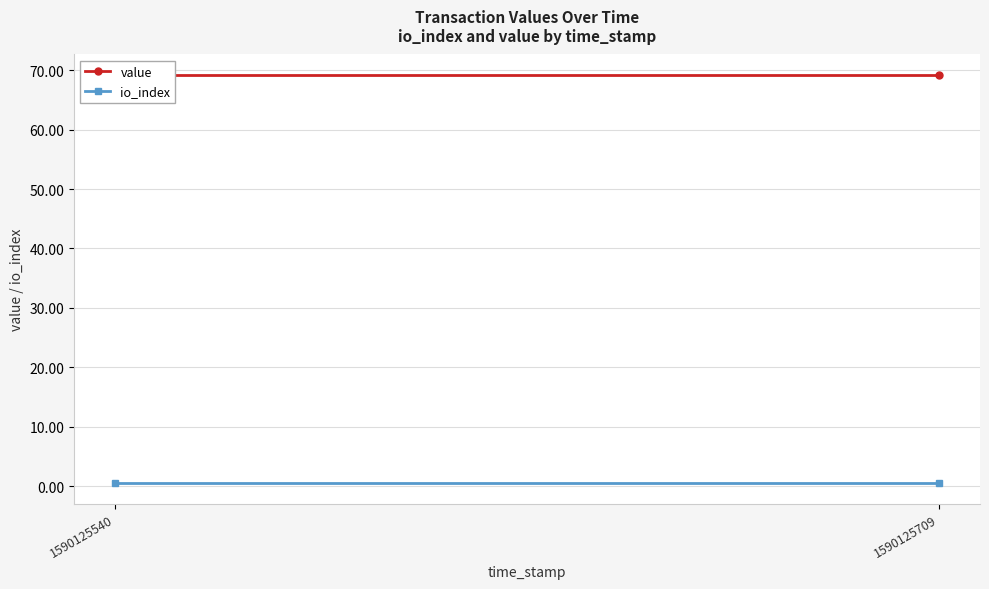

What is the value of the value point at the 2nd from the left?

69.2